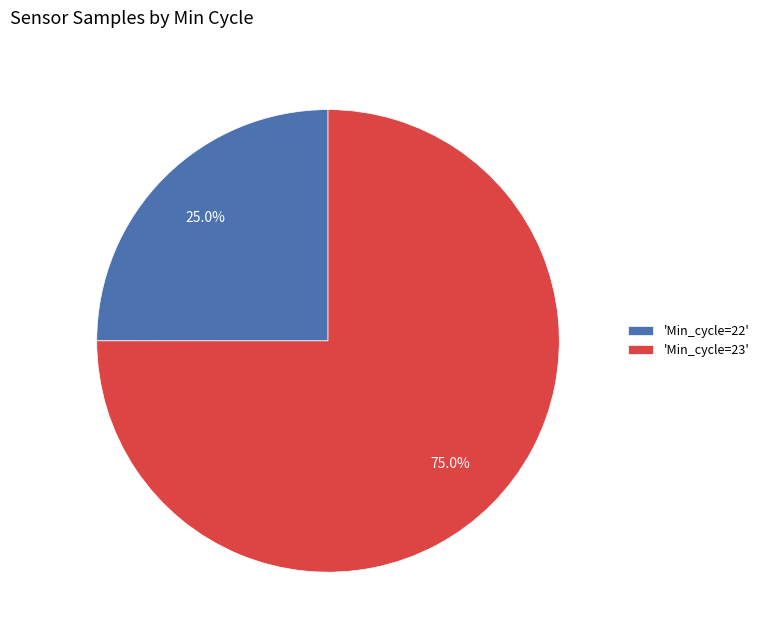

Rank the categories by value from highest to lowest.

'Min_cycle=23', 'Min_cycle=22'